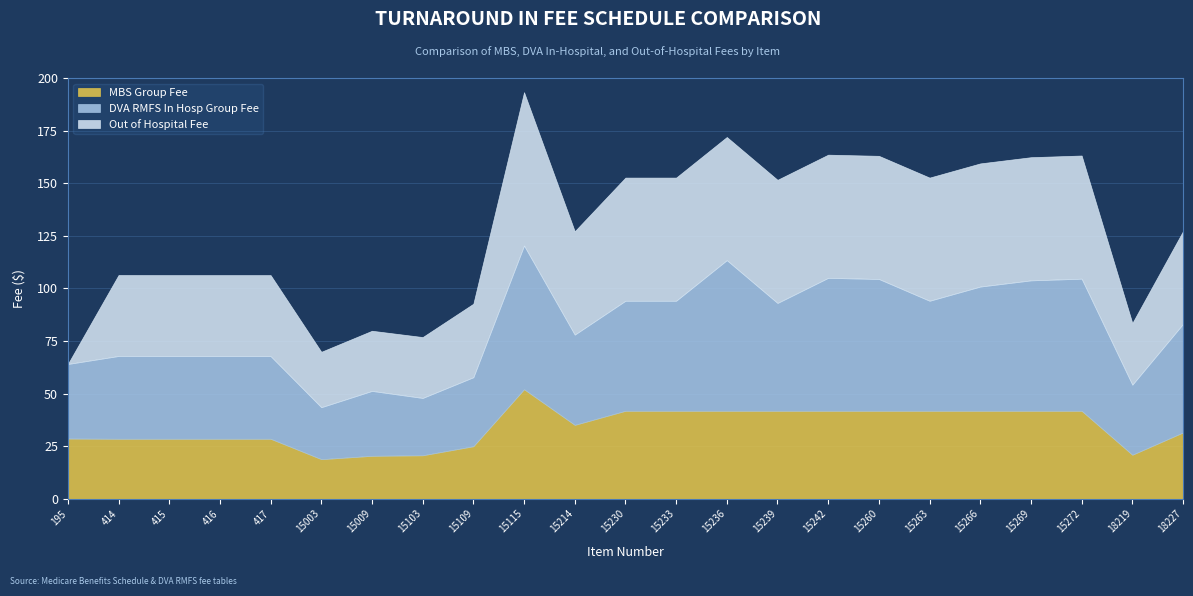

True or false: MBS Group Fee has a value of 18.8 at 15003.

True